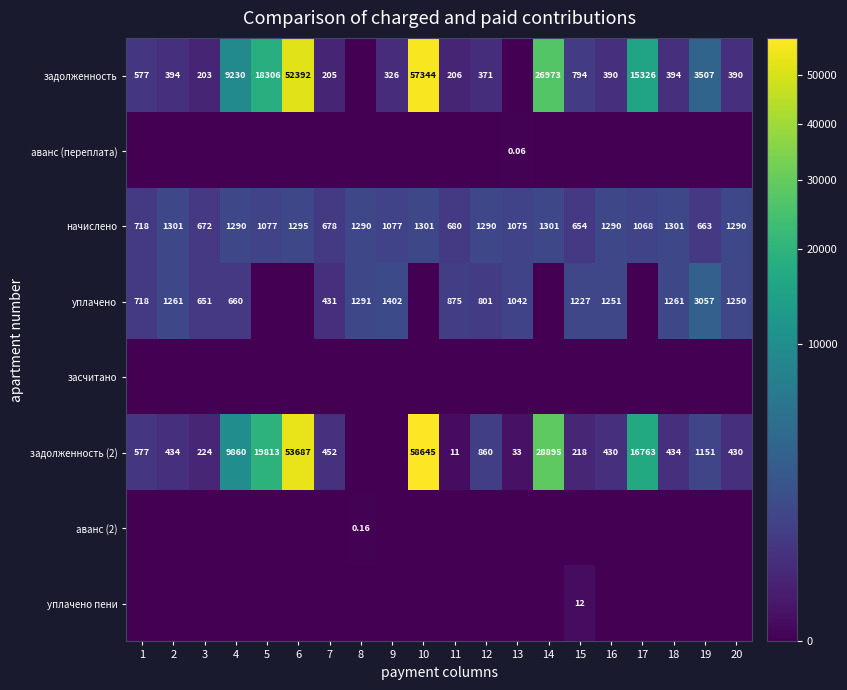

Which series has the widest spread of values?

задолженность (2)